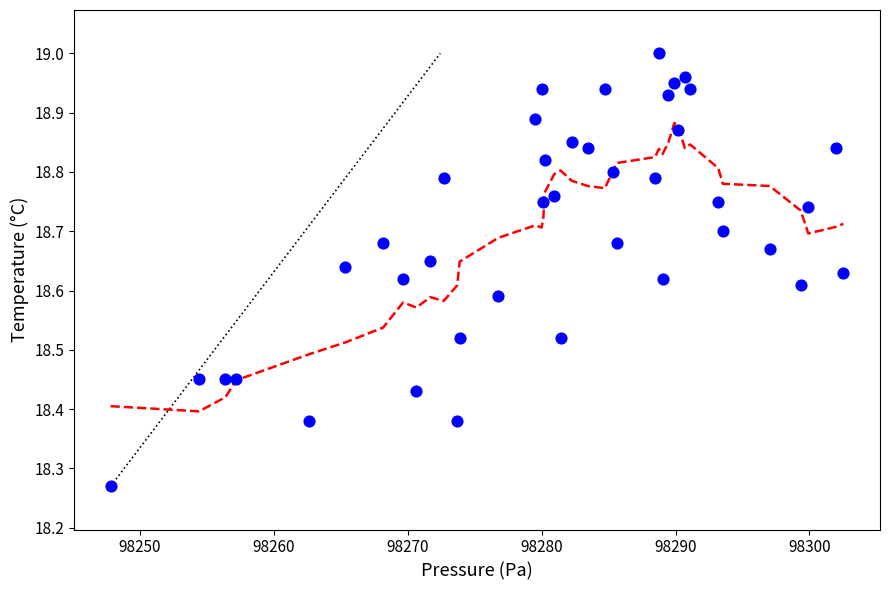

What is the range of X values (max minus min)?

54.7